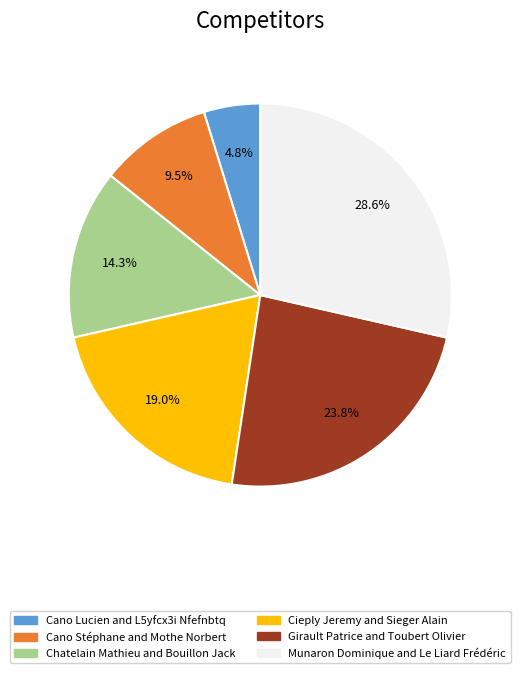

The Munaron Dominique and Le Liard Frédéric slice represents 29% of the pie. True or false?

True